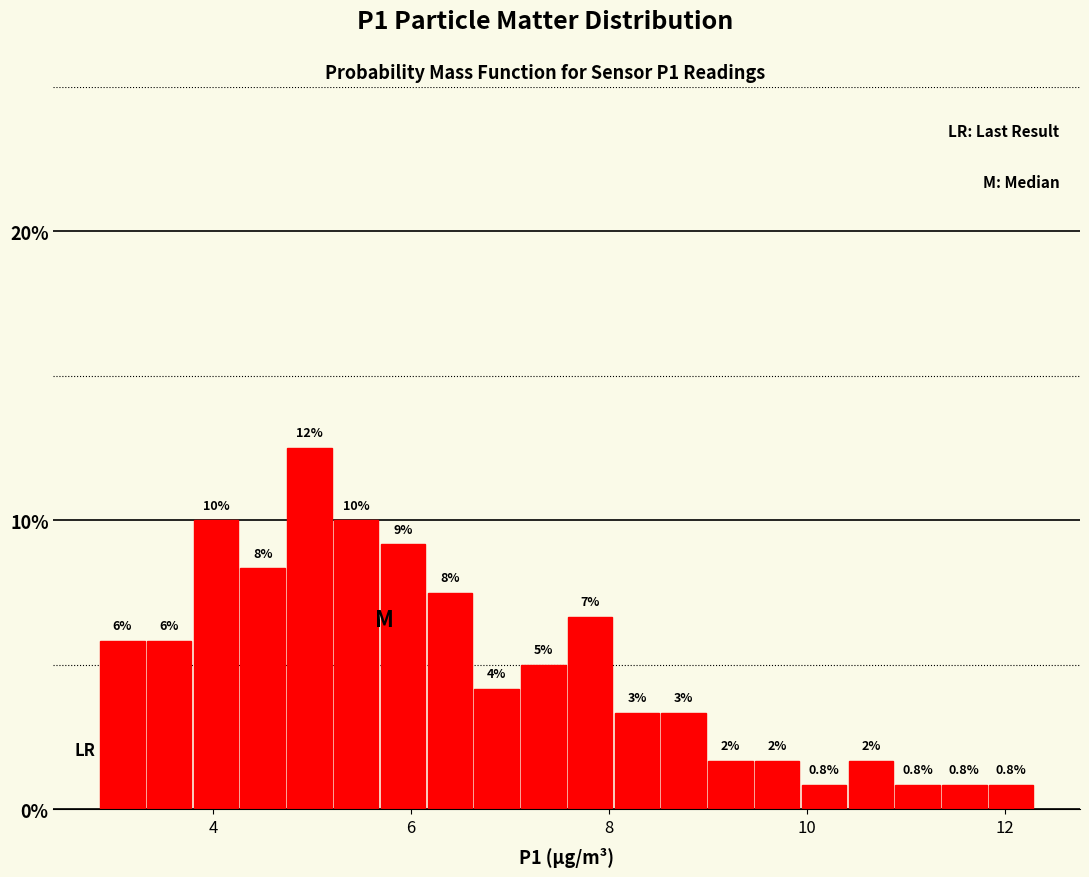

Around what value on the x-axis is the tallest bar? Give the approximate position of its centre, as read against the axis.

5.0